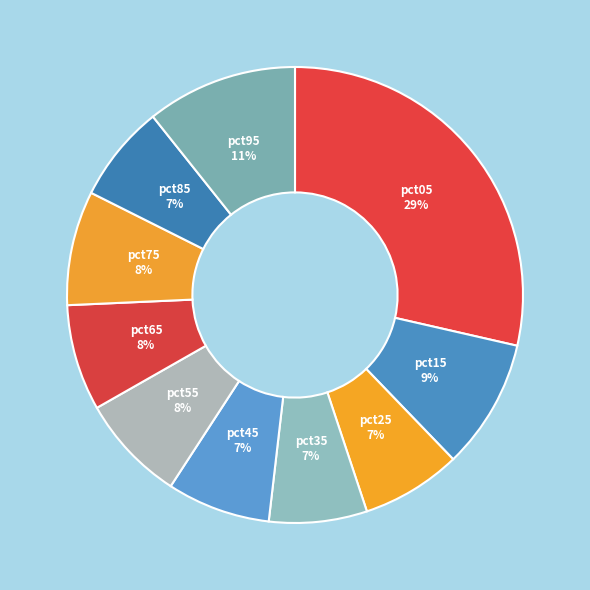

Count the number of slices in the pie.

10